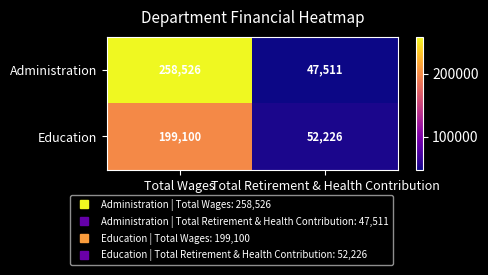

What is the maximum value for Education?

199100